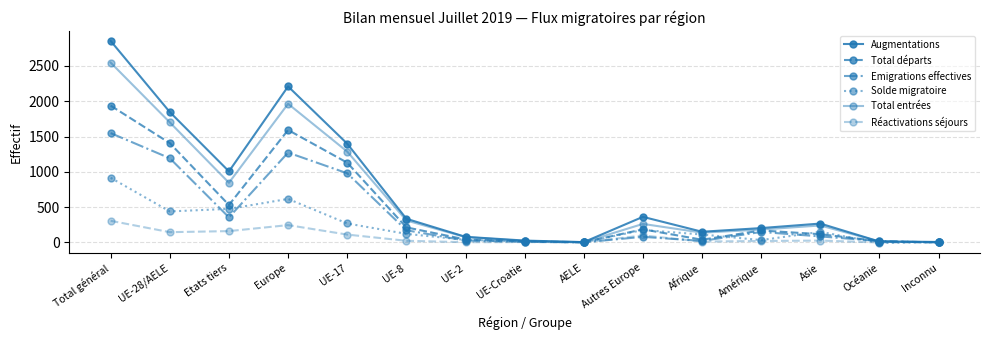

The value of Réactivations séjours at Afrique is 13. True or false?

True